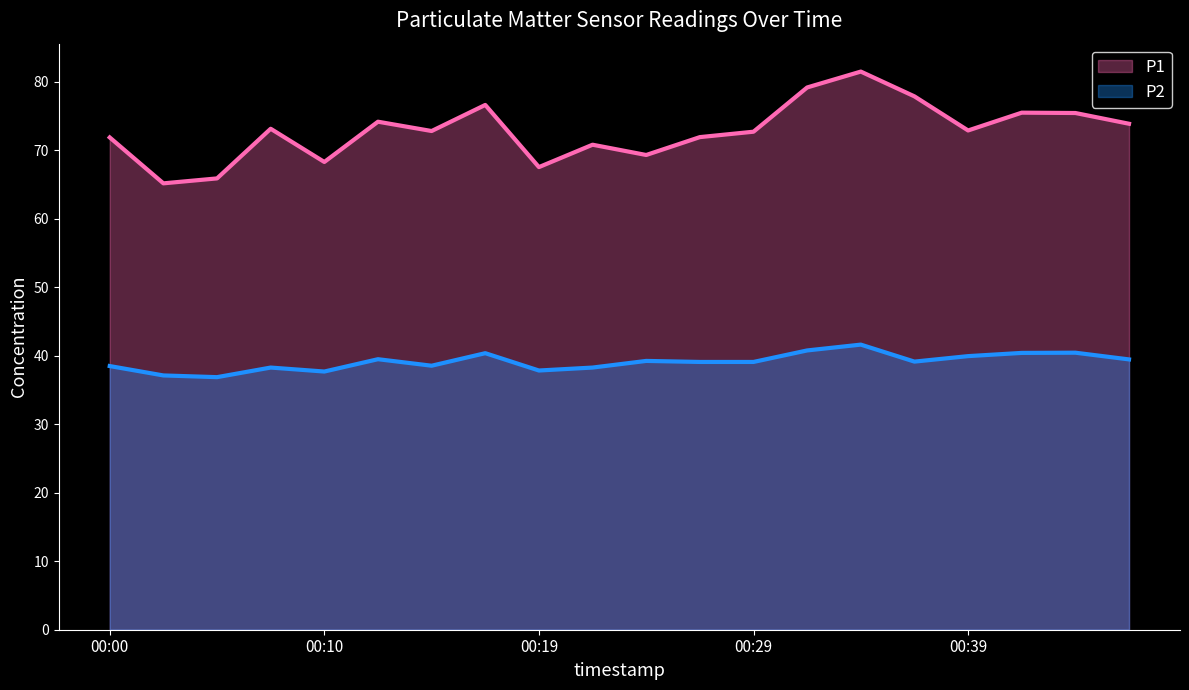

Which category has the lowest value in the P1 series?

00:02